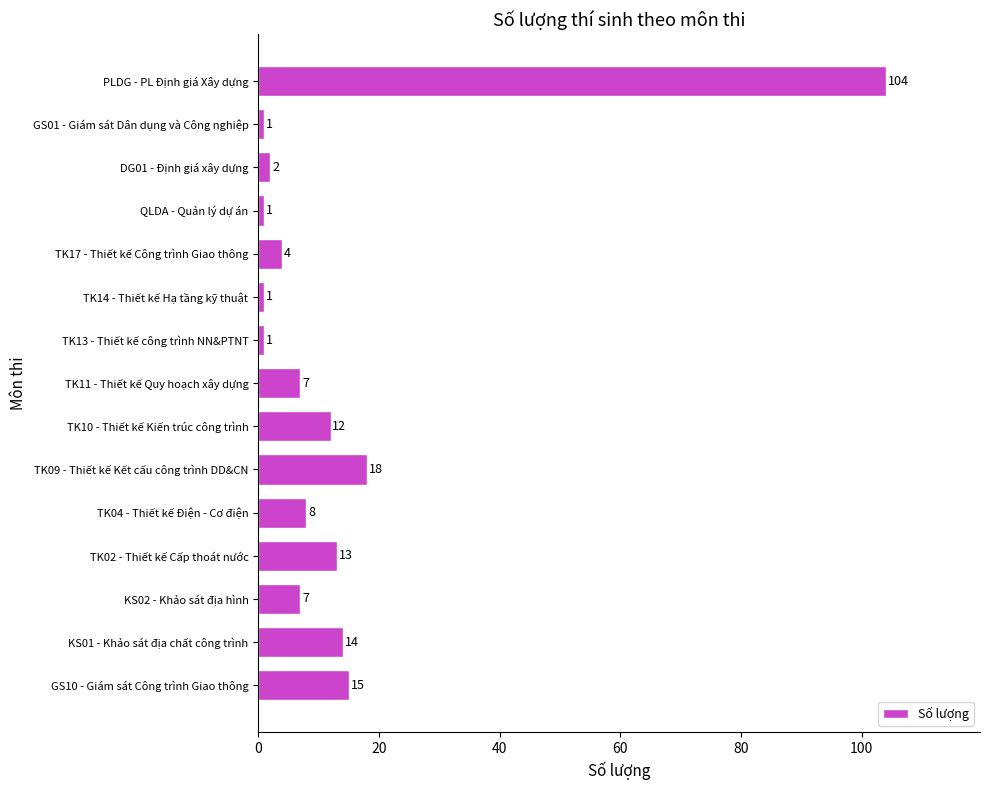

How many data points are less than 7?

6